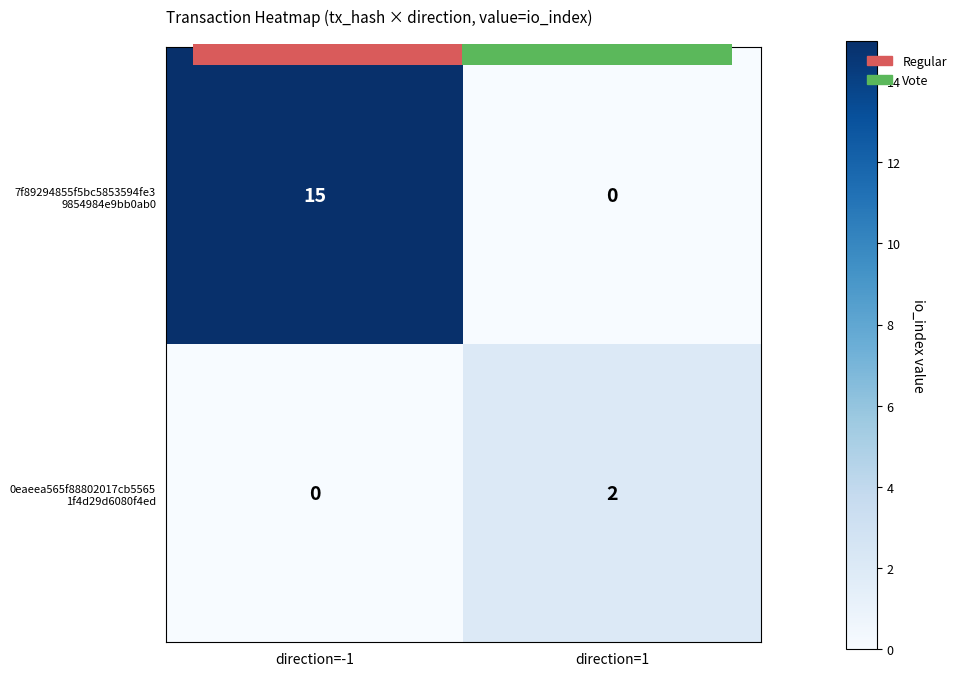

What is the highest value of the 0eaeea565f88802017cb5565 1f4d29d6080f4ed series?

2